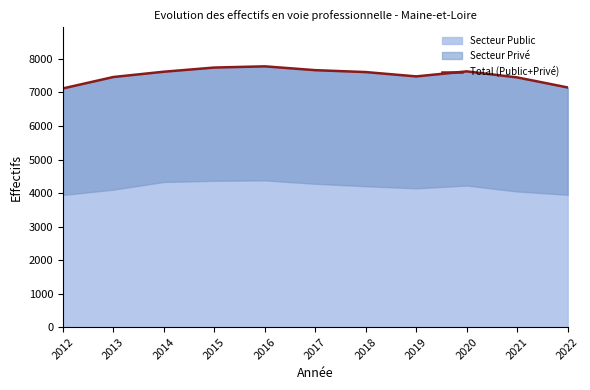

The chart shows a value of 7150 at 2022. True or false?

True